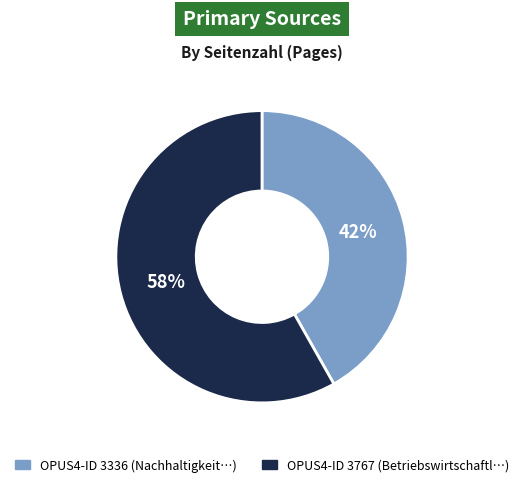

How many segments does this pie chart have?

2